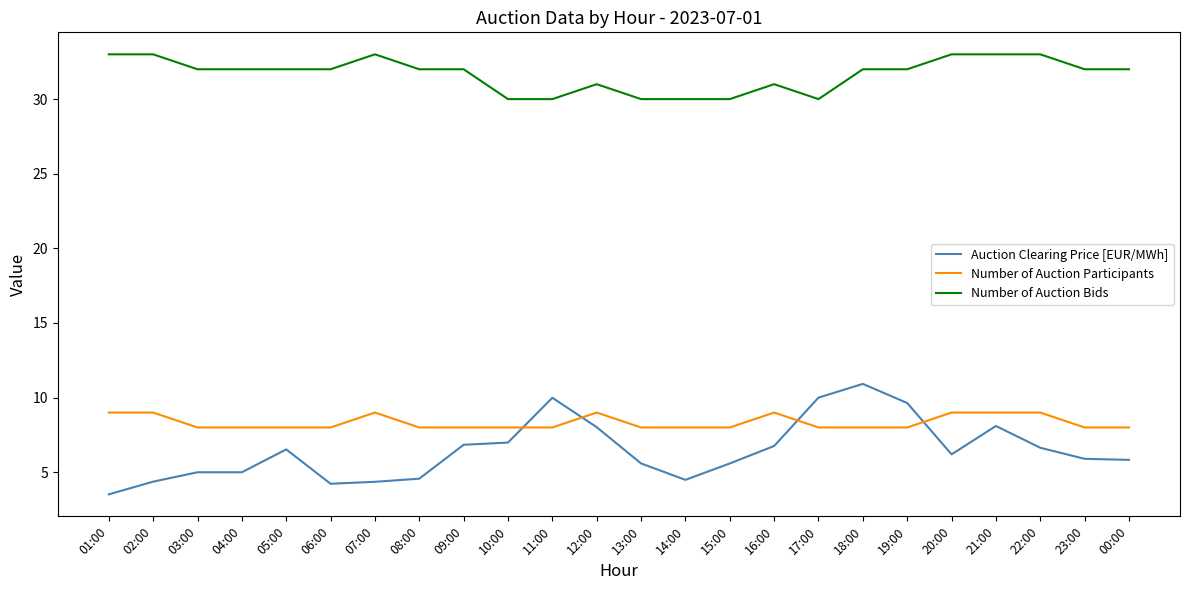

What is the sum of the Auction Clearing Price [EUR/MWh] values at 20:00 and 07:00?

10.6